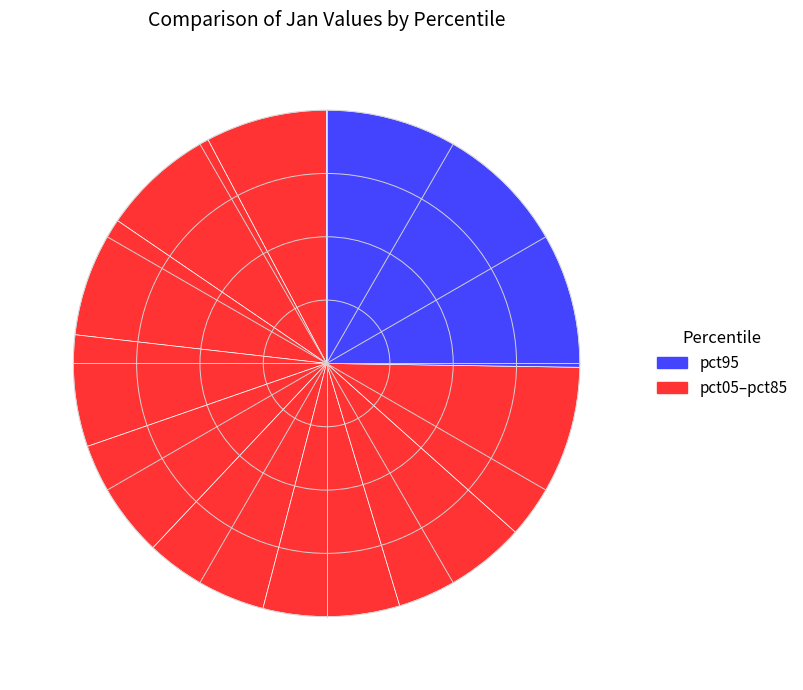

How many slices are in this pie chart?

10